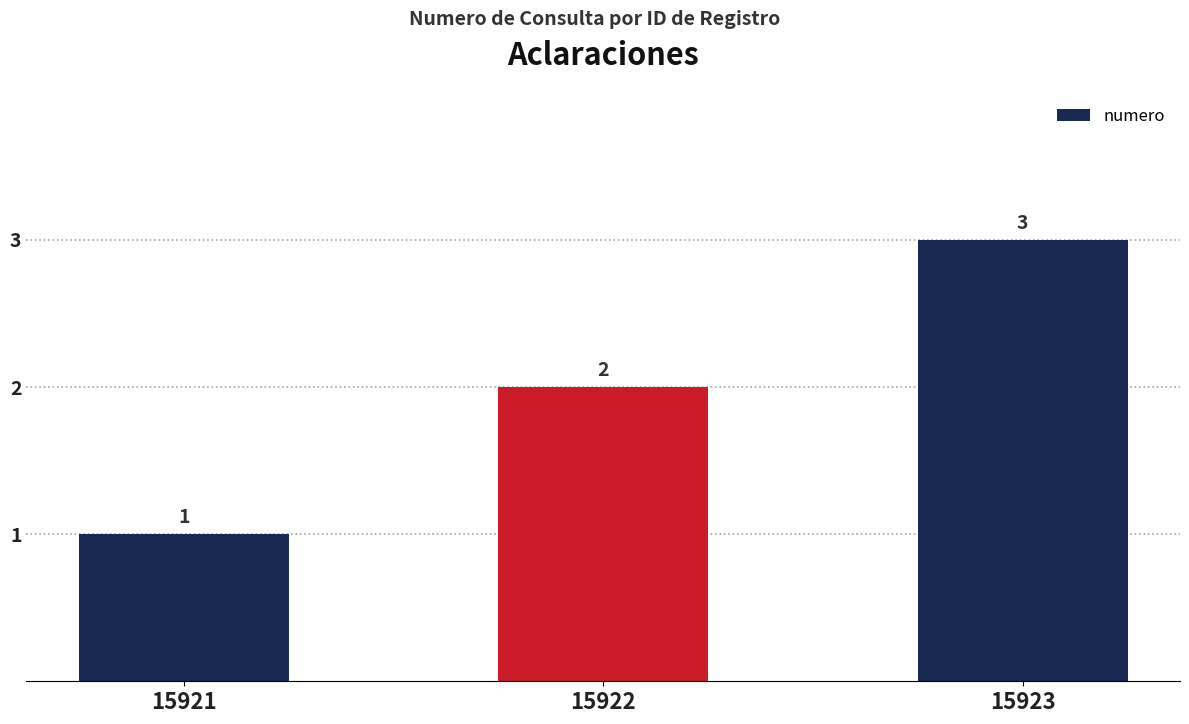

How many bars are there in total?

3